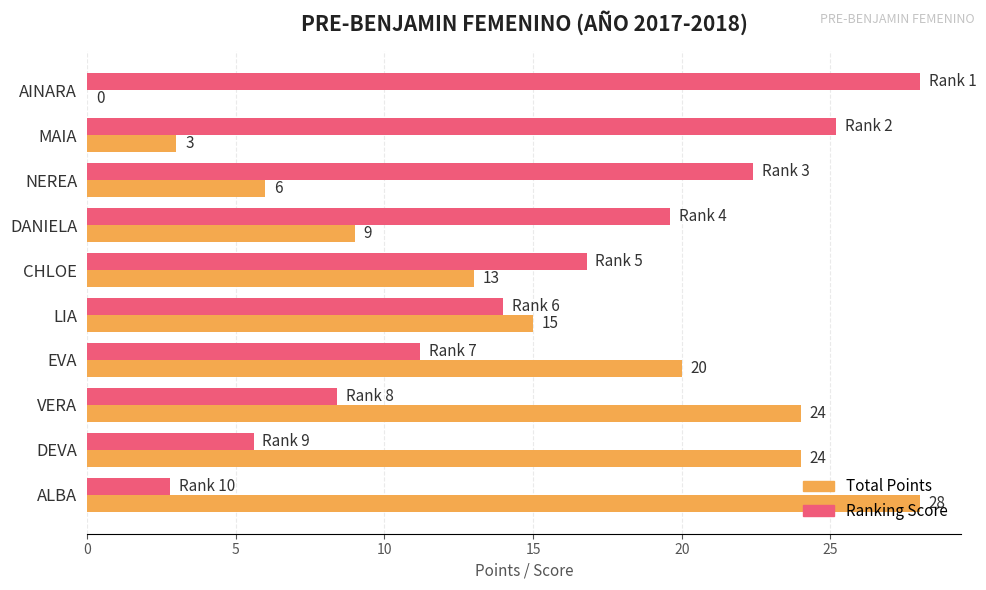

Where is Ranking Score nearest to the value 15?

LIA